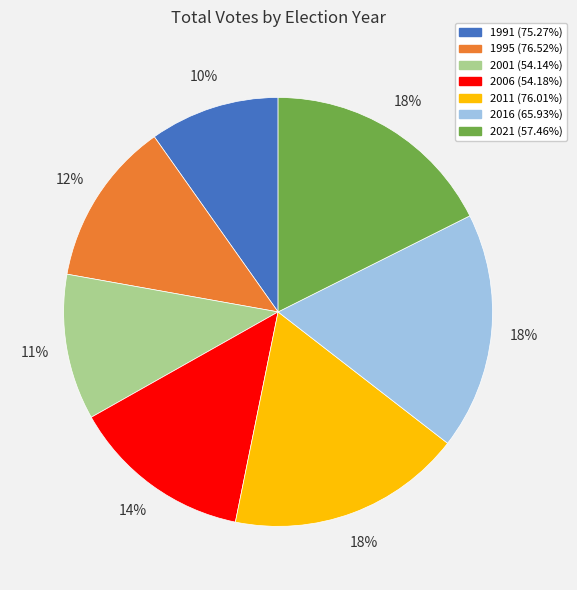

Does 2006 (54.18%) account for over 50% of the chart?

No